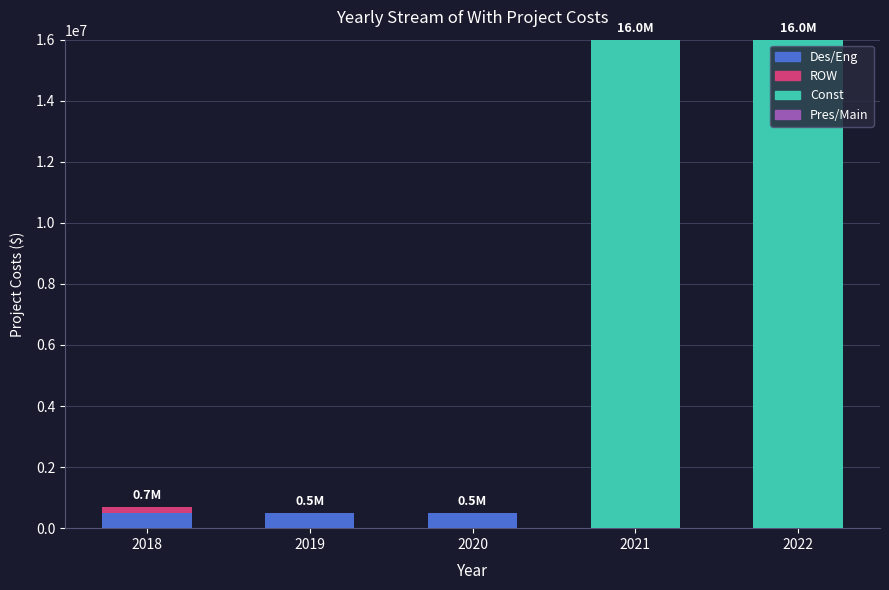

The Des/Eng series shows 500000 at 2019. True or false?

True